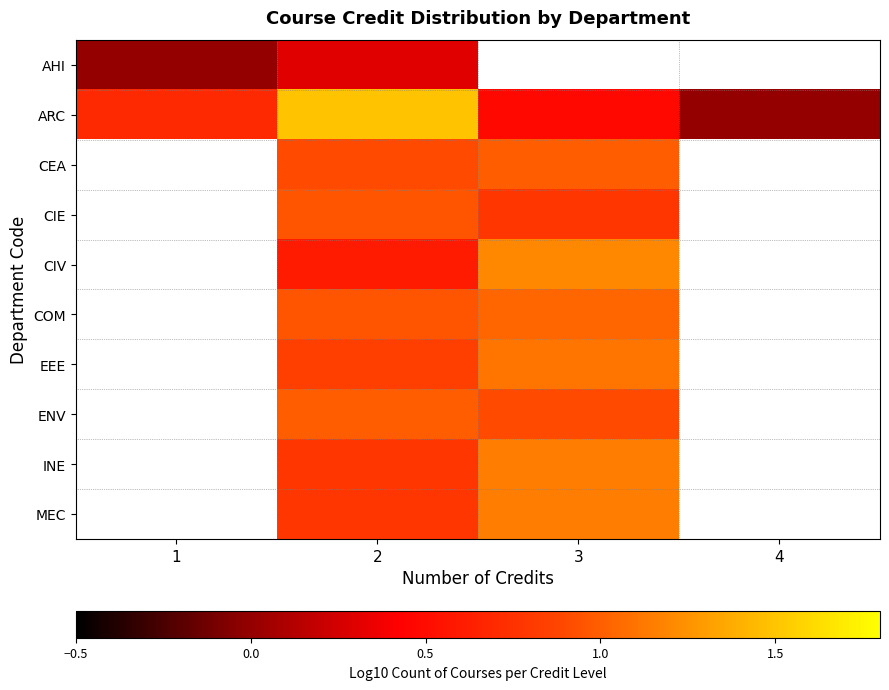

How many series are shown in this chart?

10